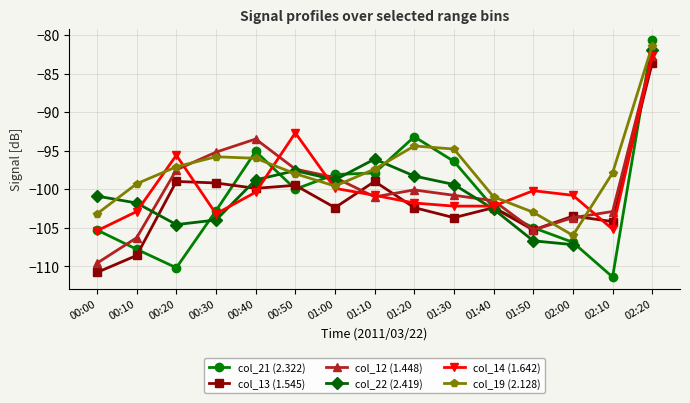

What are all the series names shown in the legend?

col_21 (2.322), col_13 (1.545), col_12 (1.448), col_22 (2.419), col_14 (1.642), col_19 (2.128)